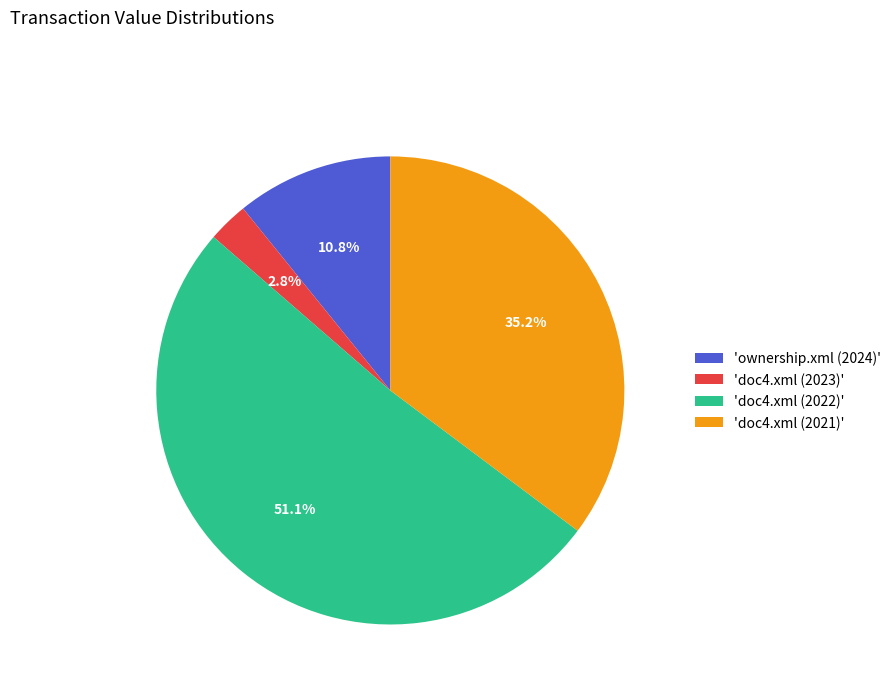

Rank the categories by value from lowest to highest.

'doc4.xml (2023)', 'ownership.xml (2024)', 'doc4.xml (2021)', 'doc4.xml (2022)'